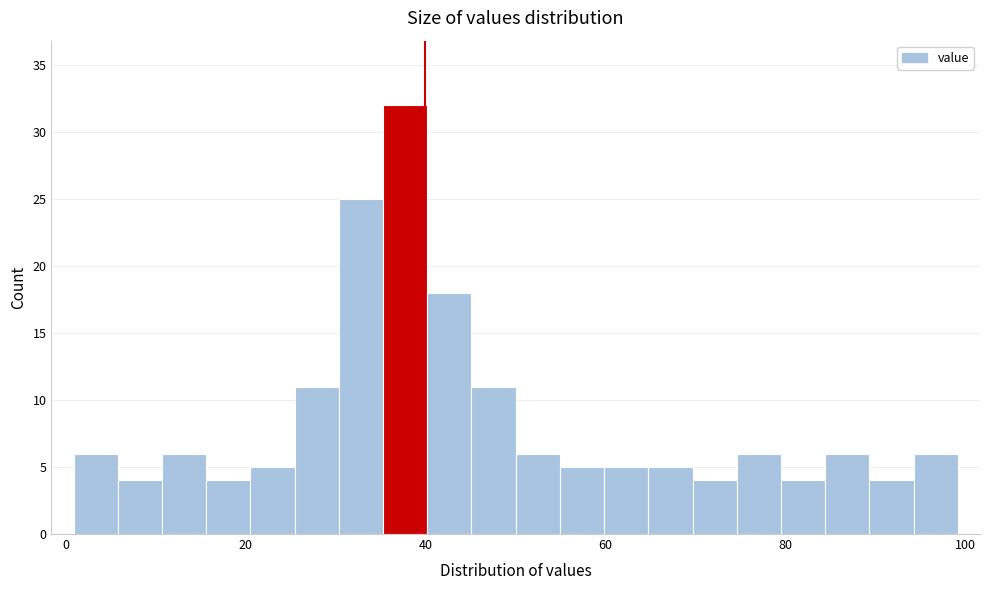

Around what value on the x-axis is the tallest bar? Give the approximate position of its centre, as read against the axis.

38